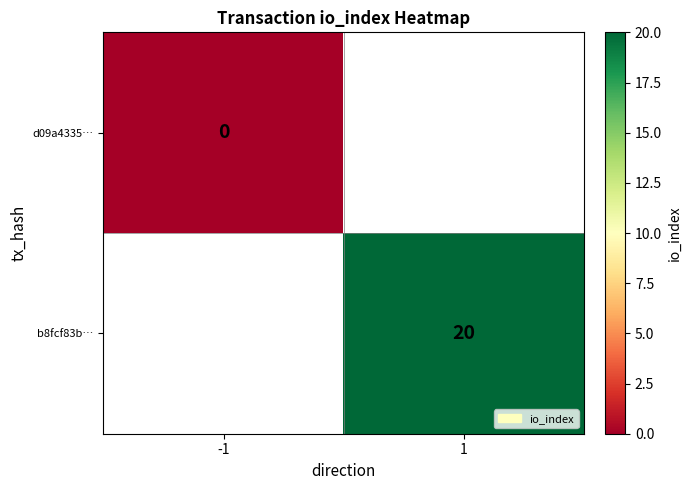

The value of b8fcf83b… at 1 is 32. True or false?

False